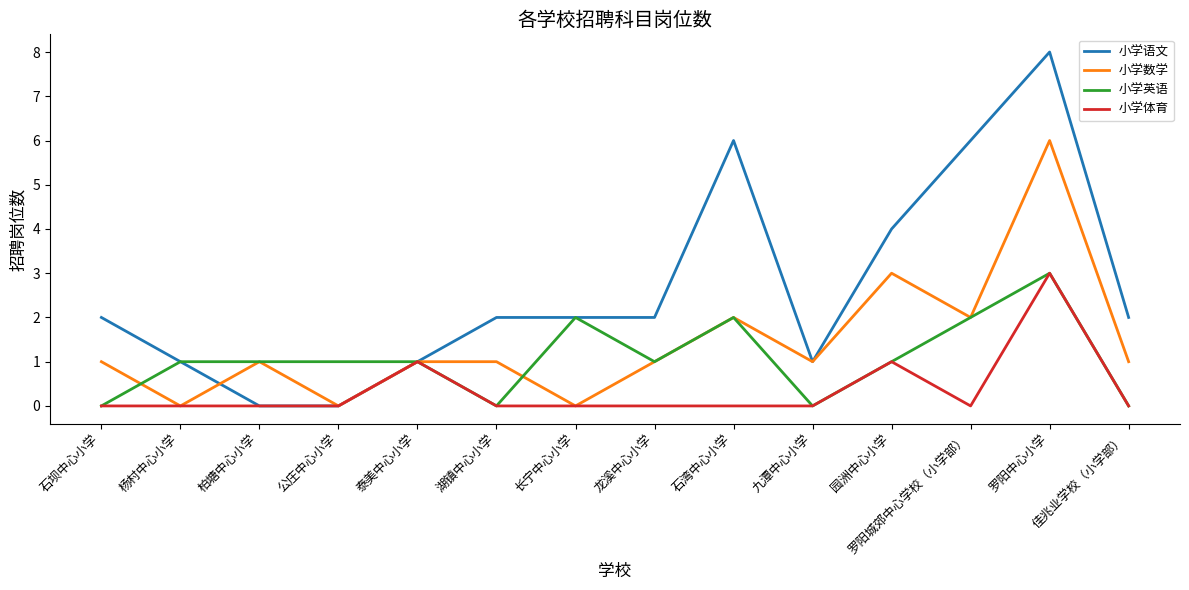

What position from the right is 石湾中心小学?

6